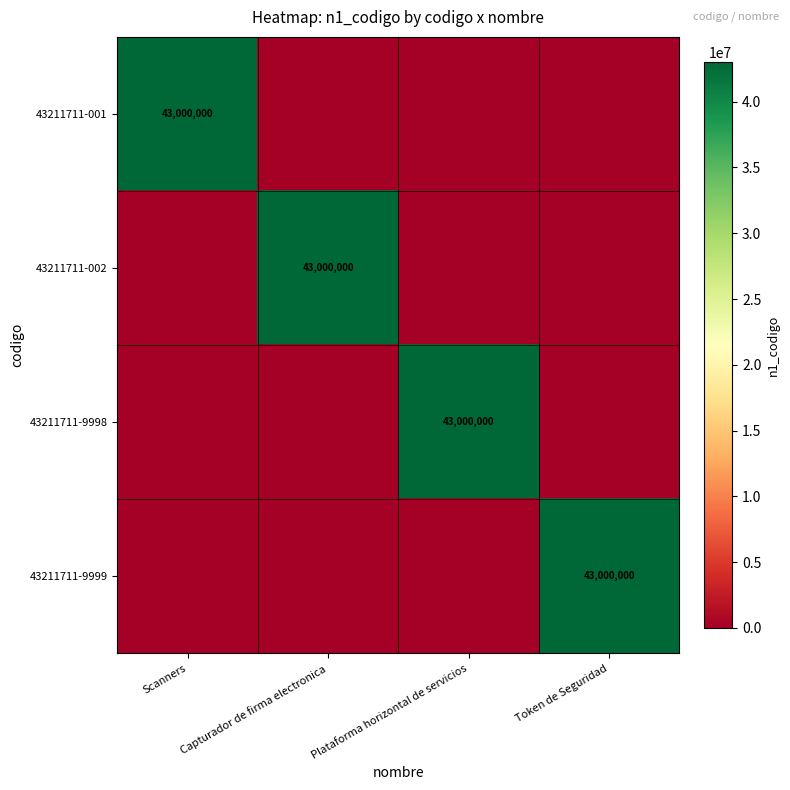

How many positive values does the 43211711-001 series have?

1